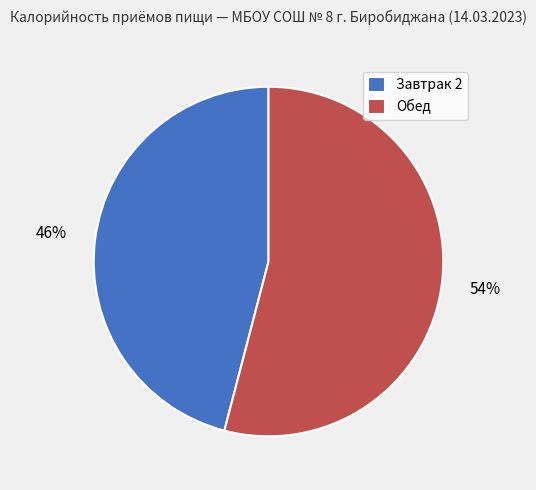

Which category has the biggest portion of the pie?

Обед